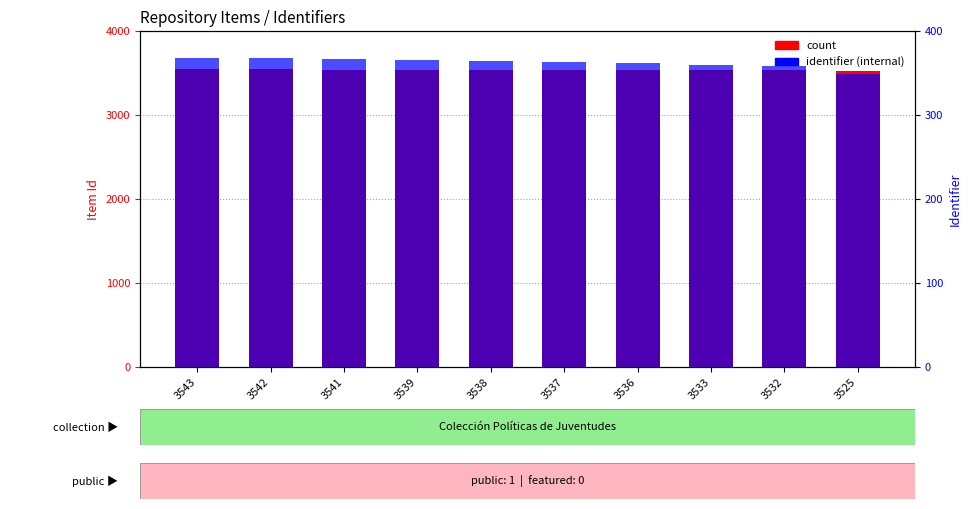

What is the difference between the highest and lowest values at 3532?

3174